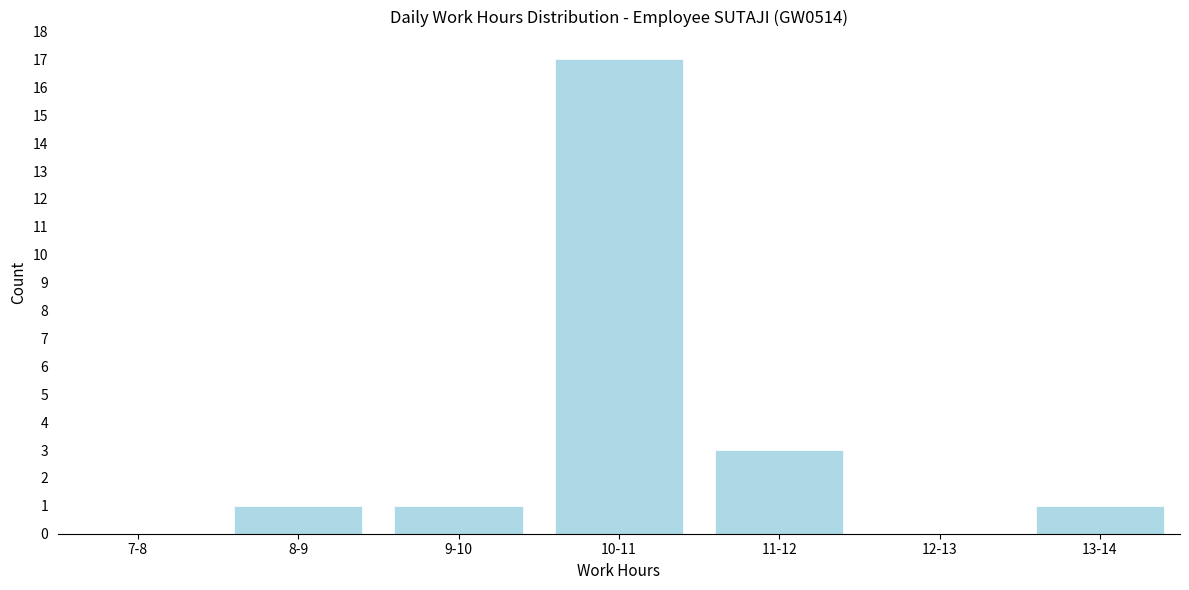

Reading left to right, list all the values displayed in this chart.

7-8=0	8-9=1	9-10=1	10-11=17	11-12=3	12-13=0	13-14=1